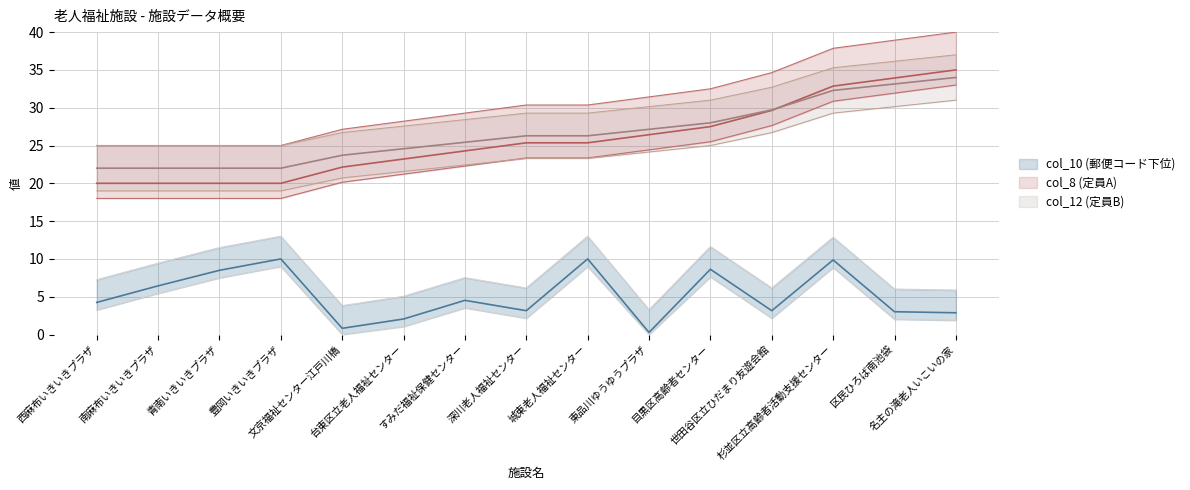

How many lines are shown in the chart?

3